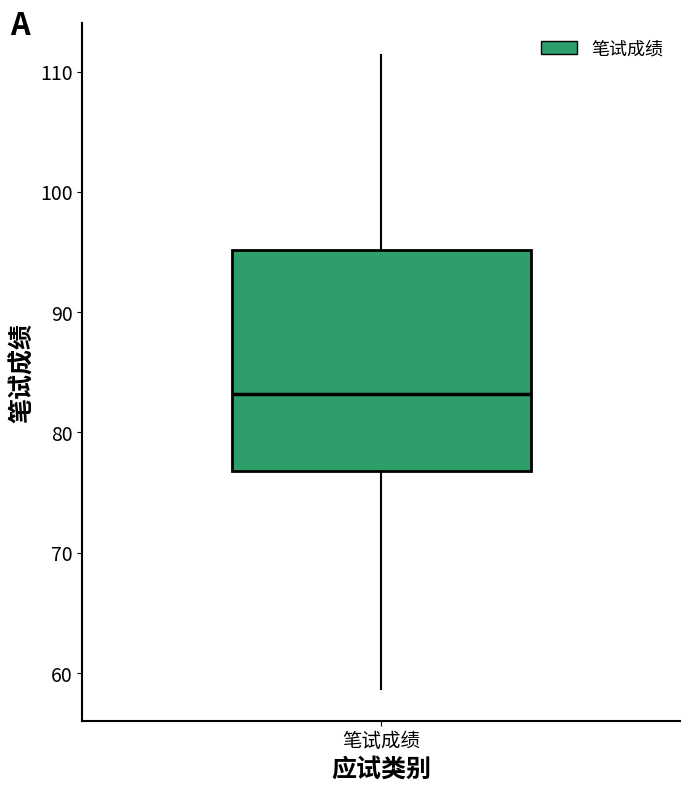

Transcribe this box plot: give where the median line is, the range the box spans, and where the two whiskers end, as read against the y-axis. The values are not printed on the chart, so give them approximately, as read against the axis.

median 83, box 77 to 95, whiskers 59 to 111